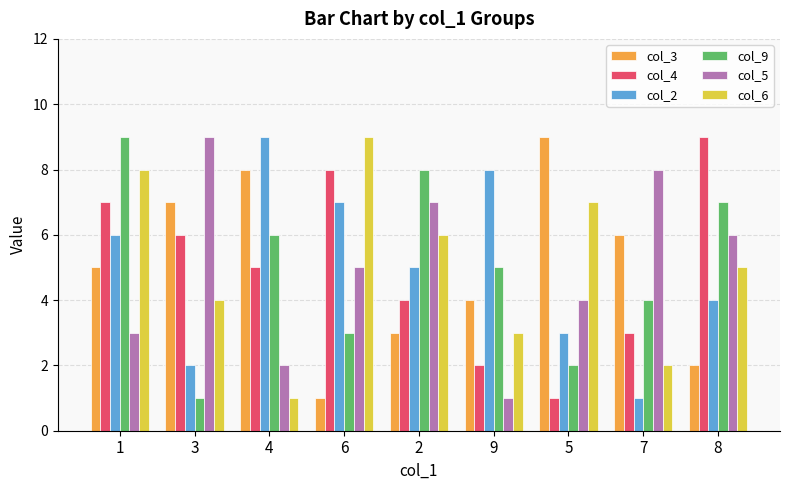

What is the total value across all series at 3?

29